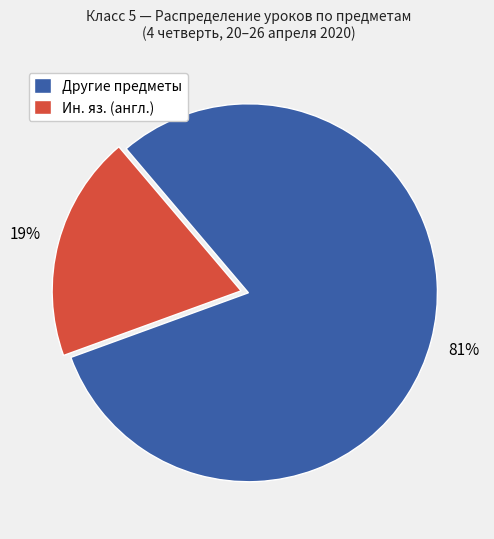

How many segments does this pie chart have?

2